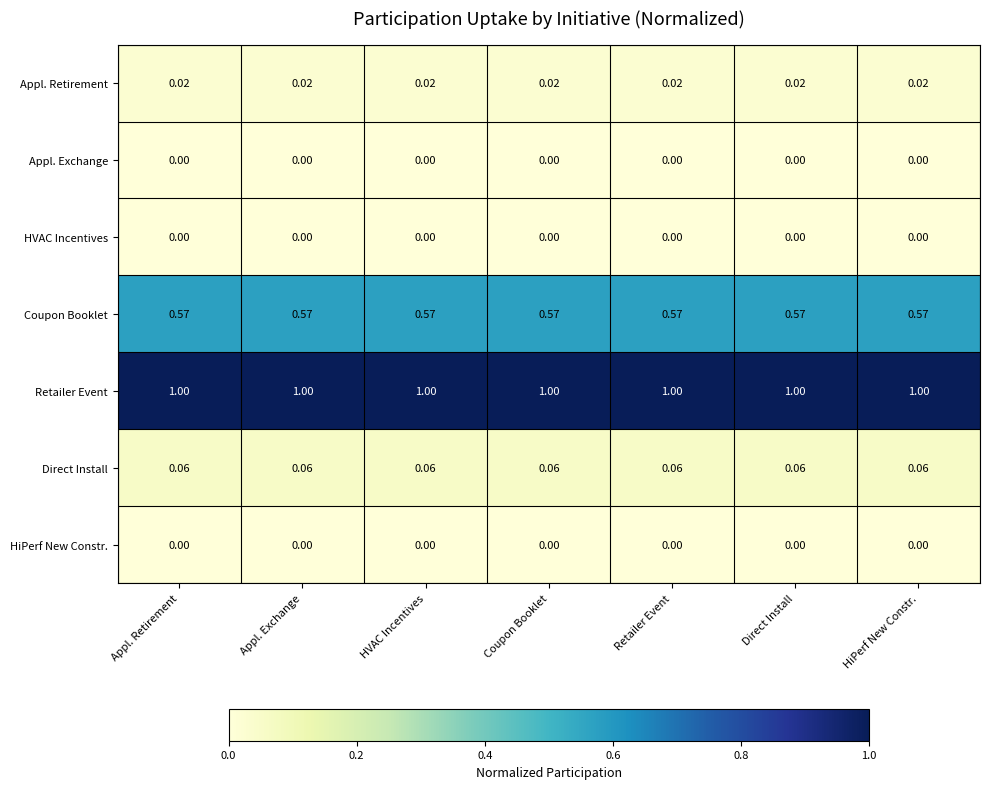

What is the difference between the highest and lowest values at HiPerf New Constr.?

1.0